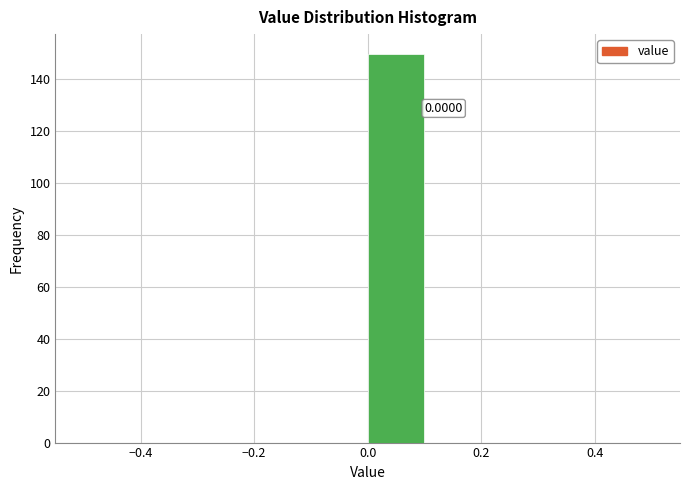

Which range on the x-axis has the tallest bar?

0.0 to 0.1